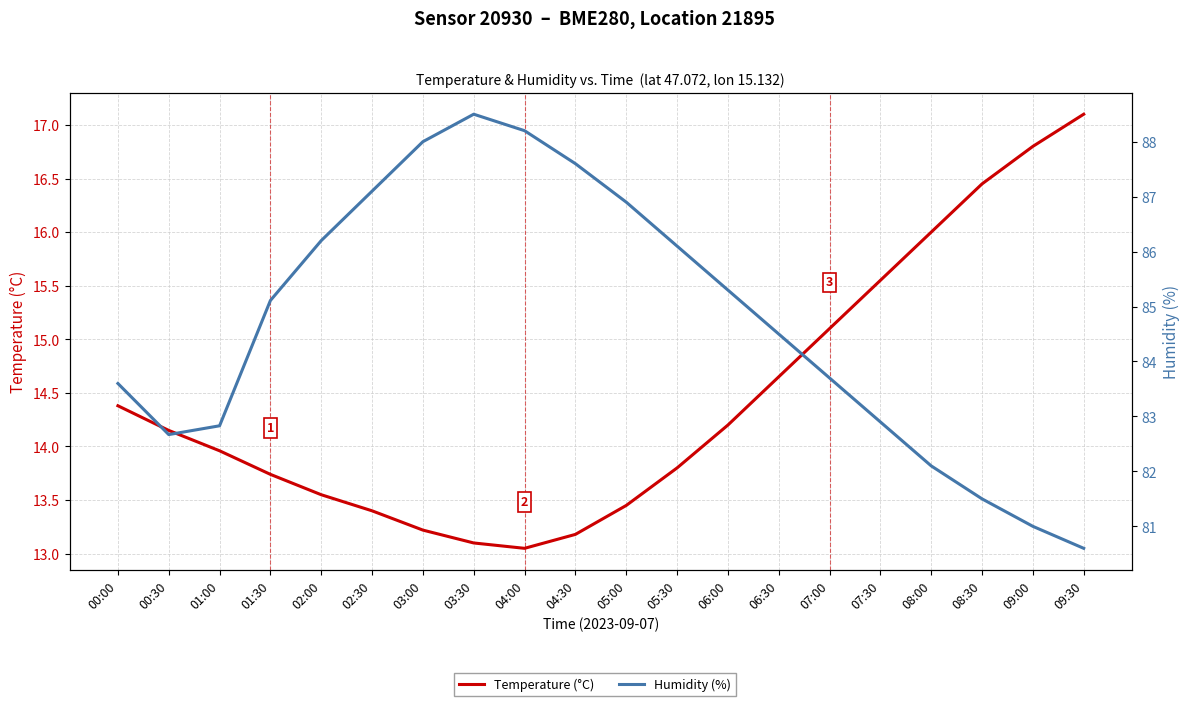

True or false: Temperature (°C) and Humidity (%) cross at least once.

False